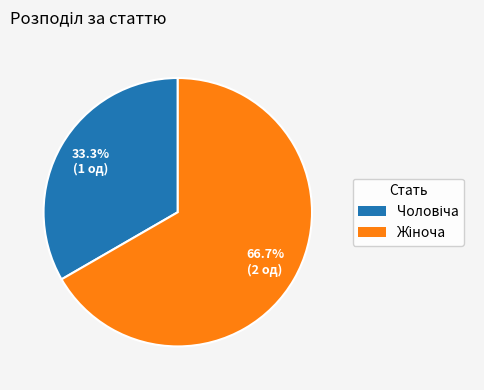

Does any single category account for the majority?

Yes